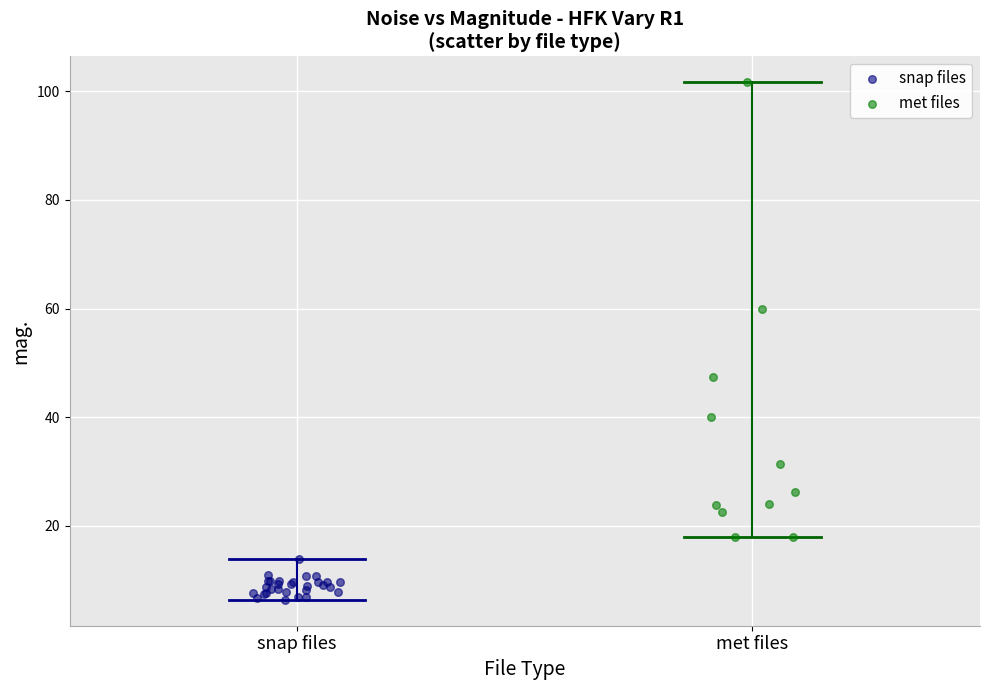

Which series reaches the maximum Y coordinate?

met files